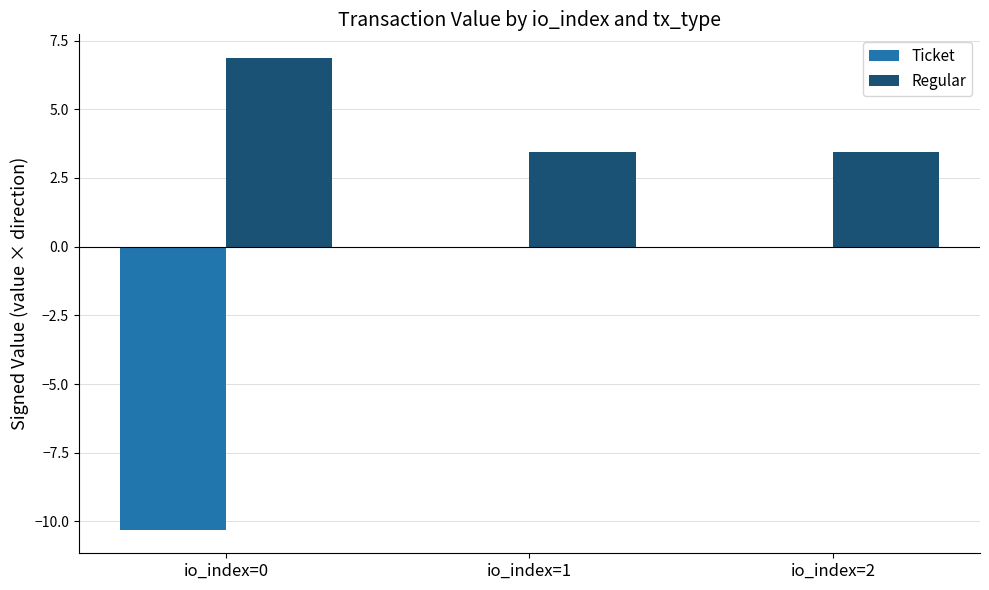

How many categories are shown in the chart?

3